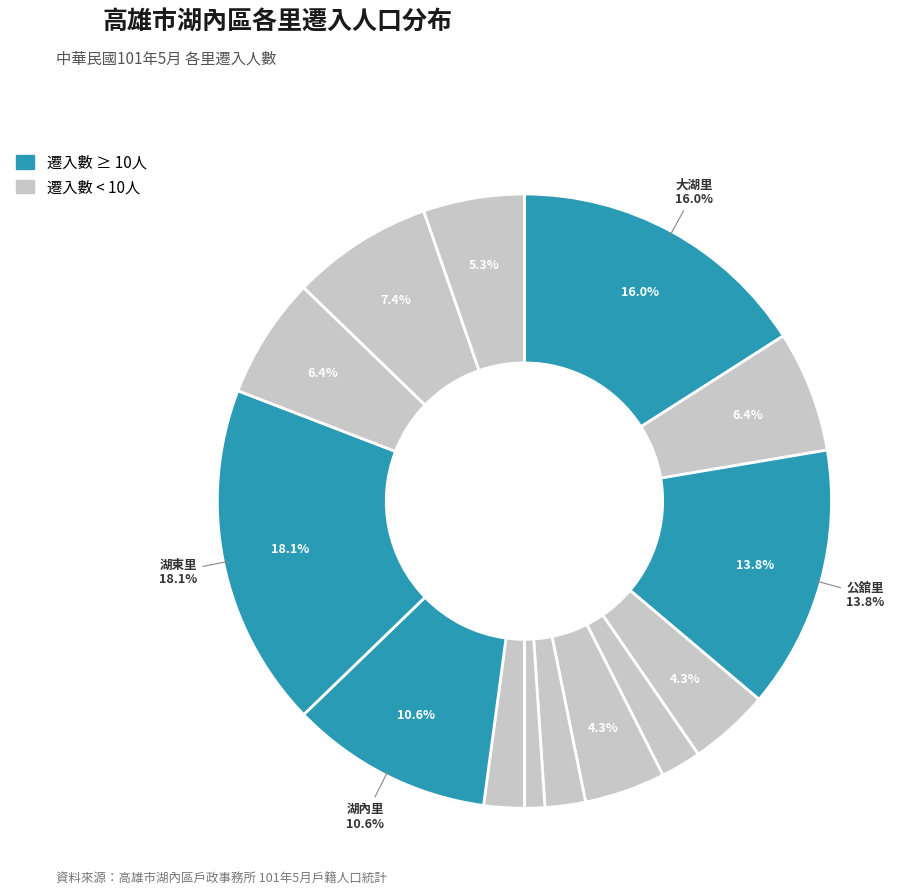

How many segments does this pie chart have?

14